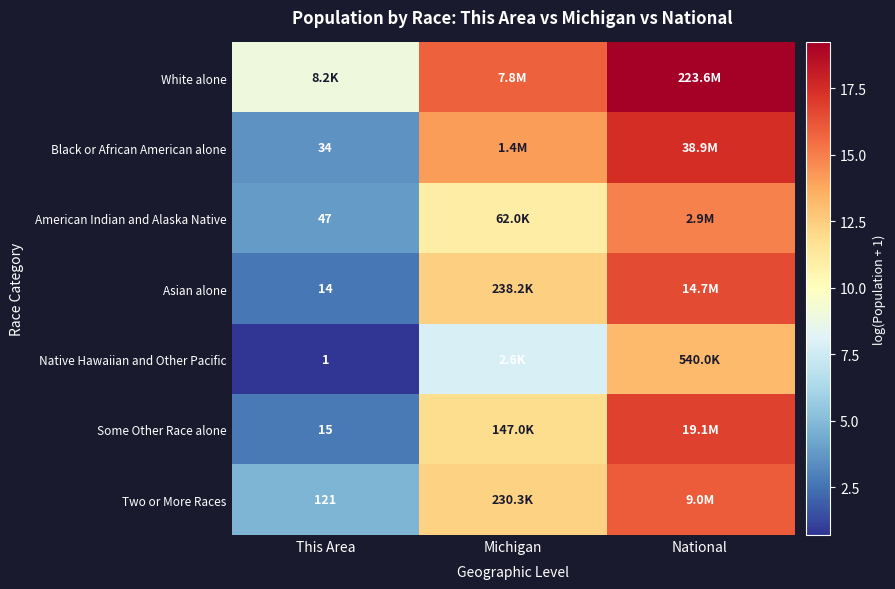

What is the minimum value for Black or African American alone?

3.6